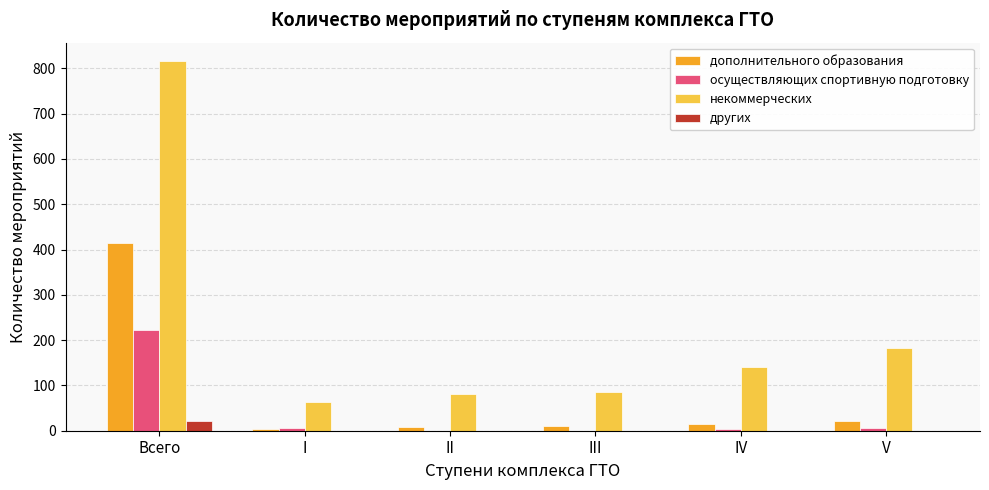

What is the highest value of the дополнительного образования series?

414